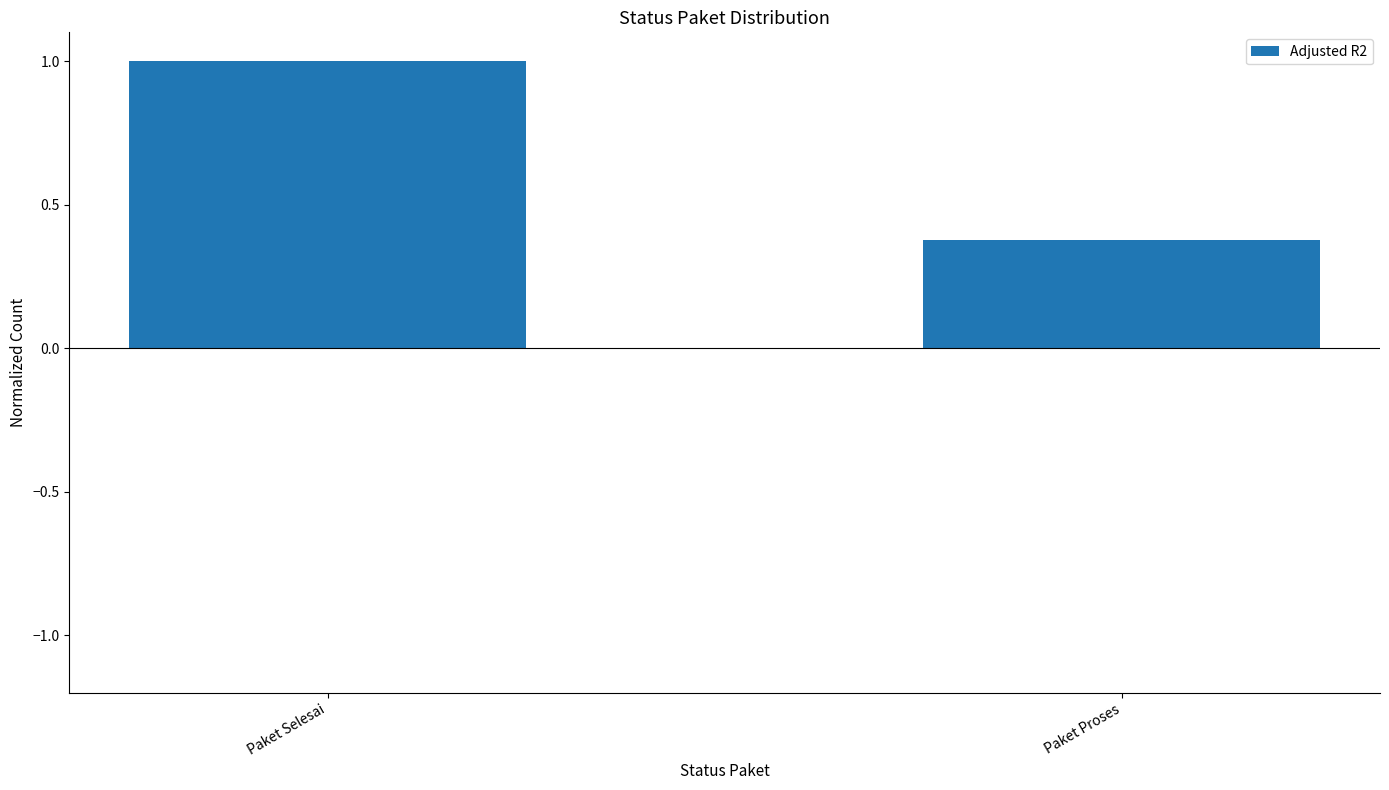

How many values are below 1?

1